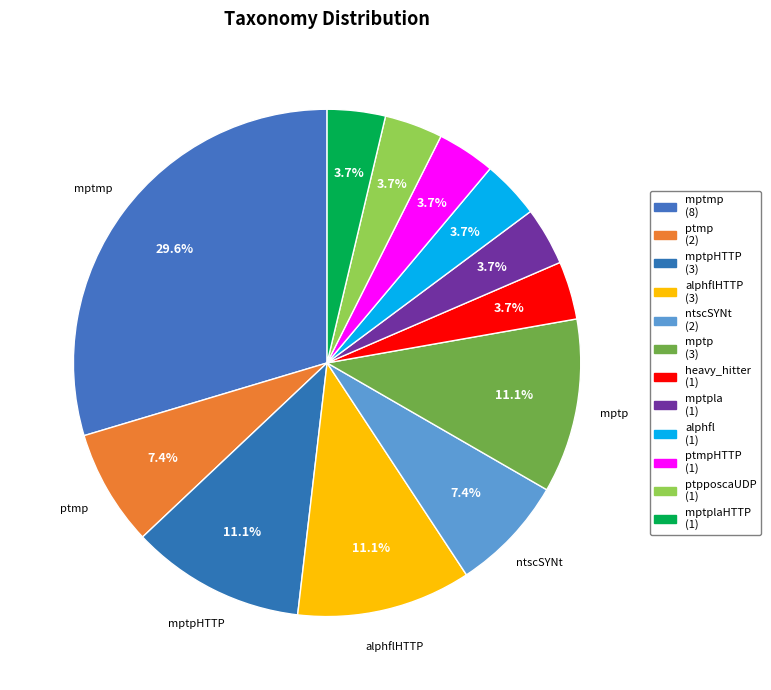

How many segments does this pie chart have?

12